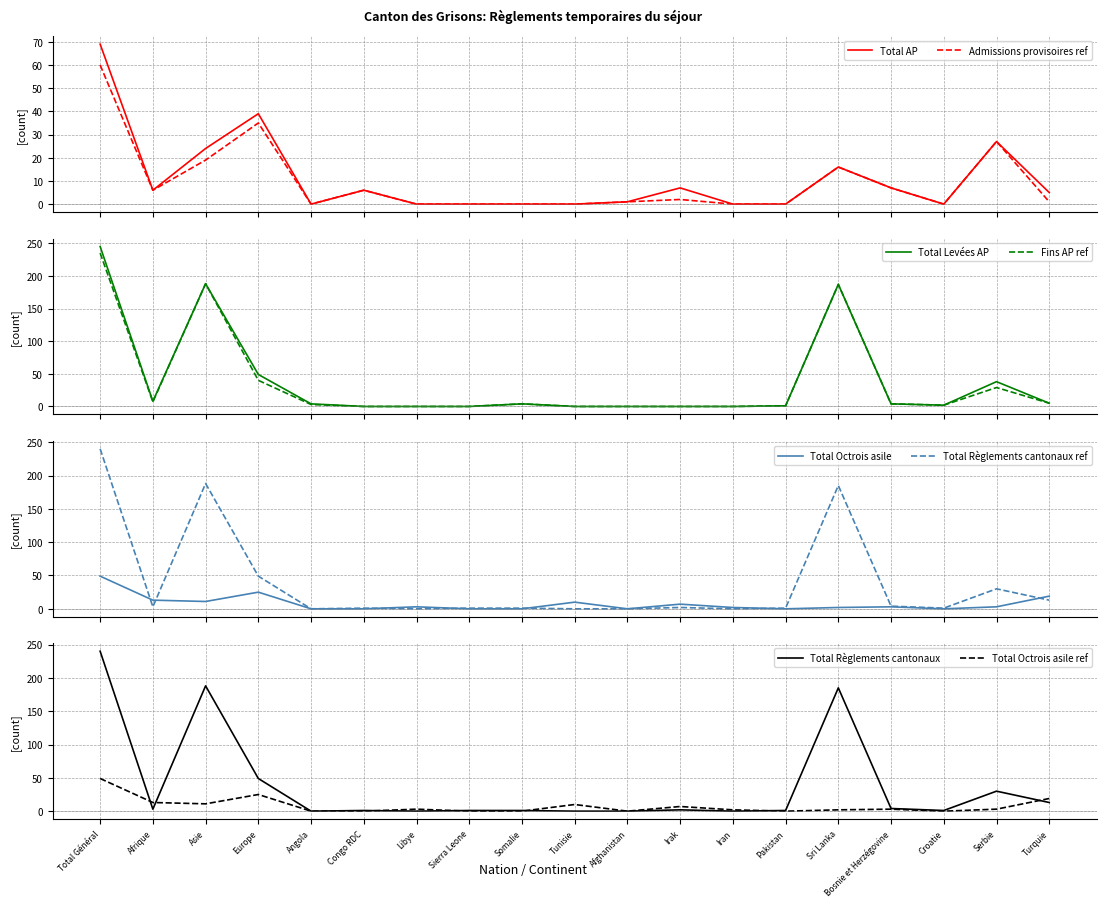

Does the chart have visible grid lines?

Yes